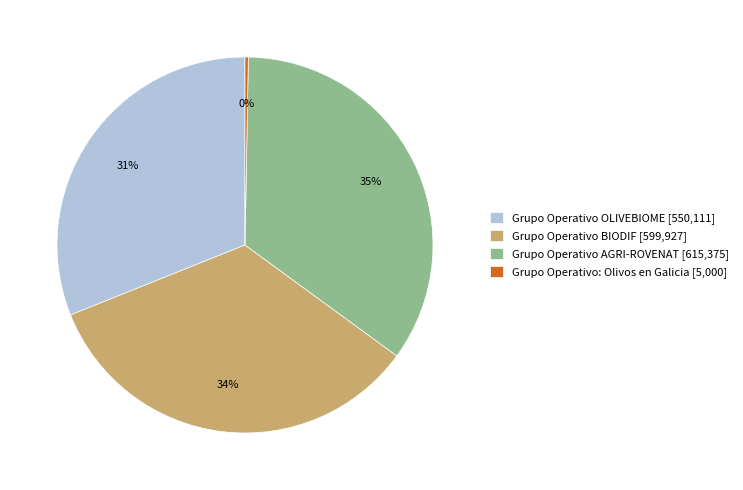

What is the largest slice in the pie chart?

Grupo Operativo AGRI-ROVENAT